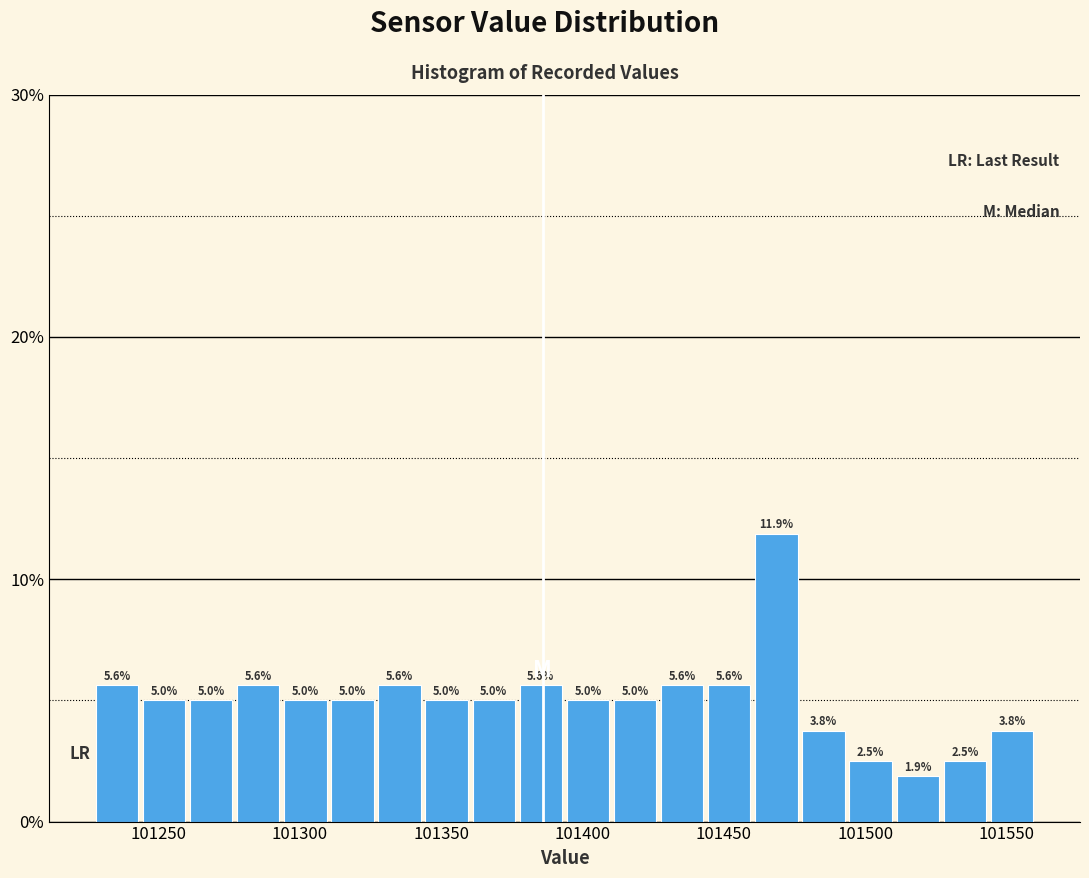

Around what value on the x-axis is the tallest bar? Give the approximate position of its centre, as read against the axis.

101470